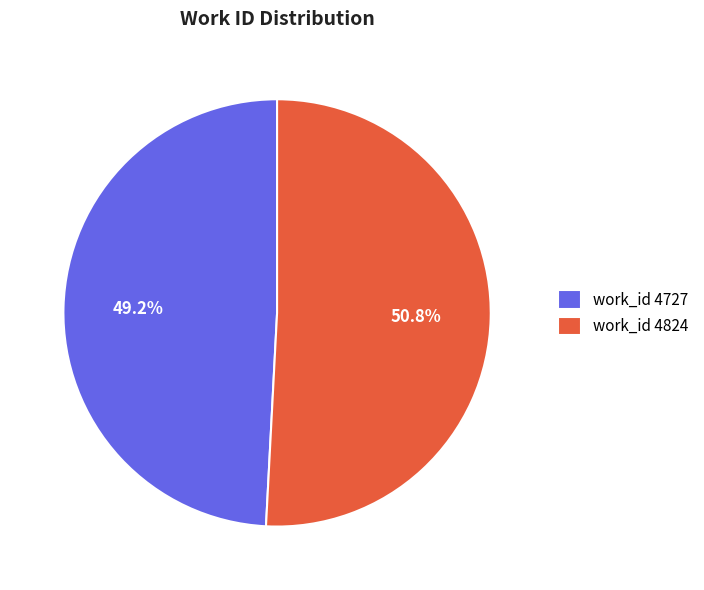

What is the largest slice in the pie chart?

work_id 4824